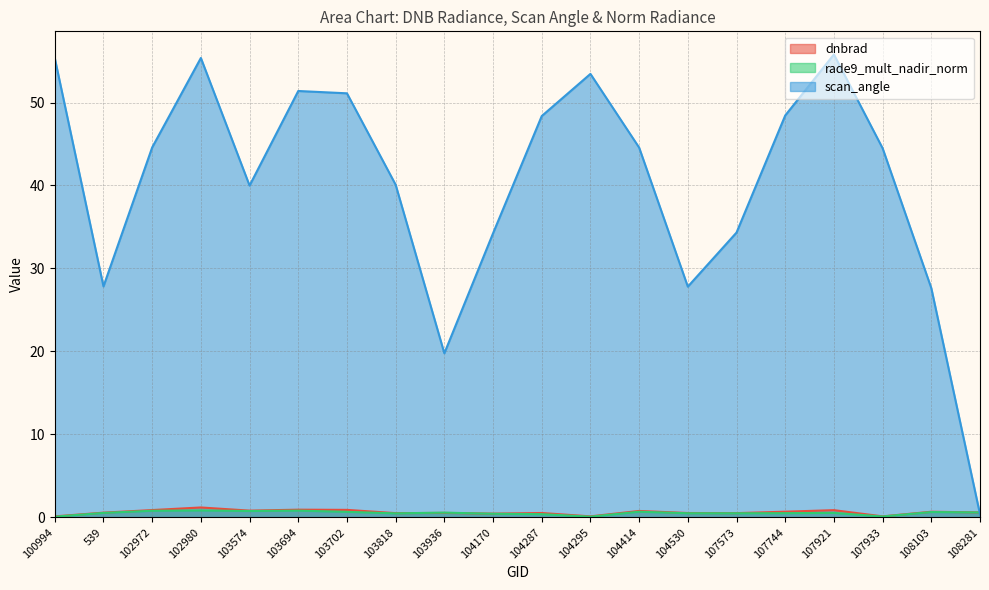

Which category has the highest value in the rade9_mult_nadir_norm series?

102980